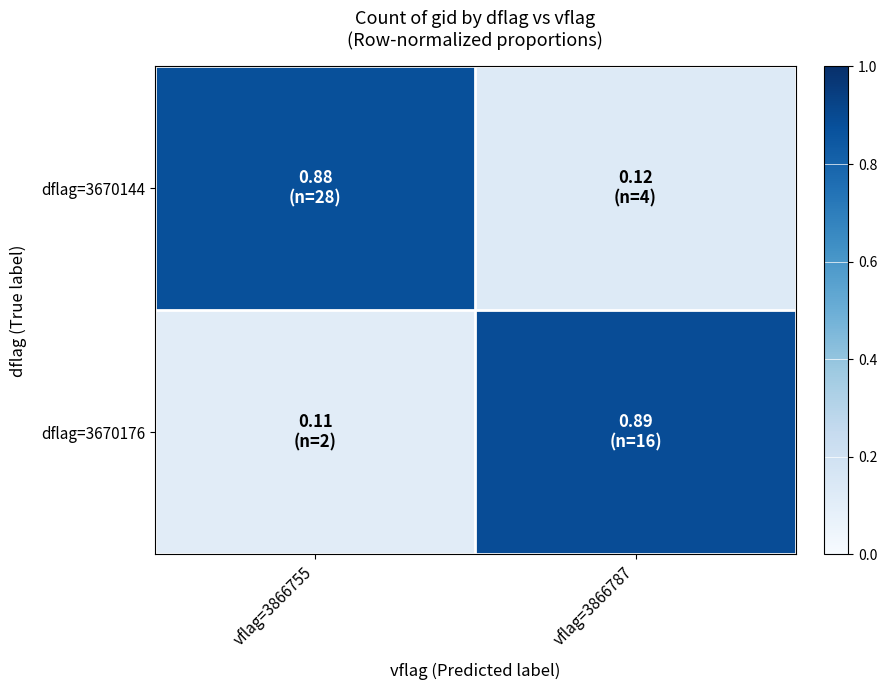

Rank the series by their maximum value, from highest to lowest.

dflag=3670176, dflag=3670144